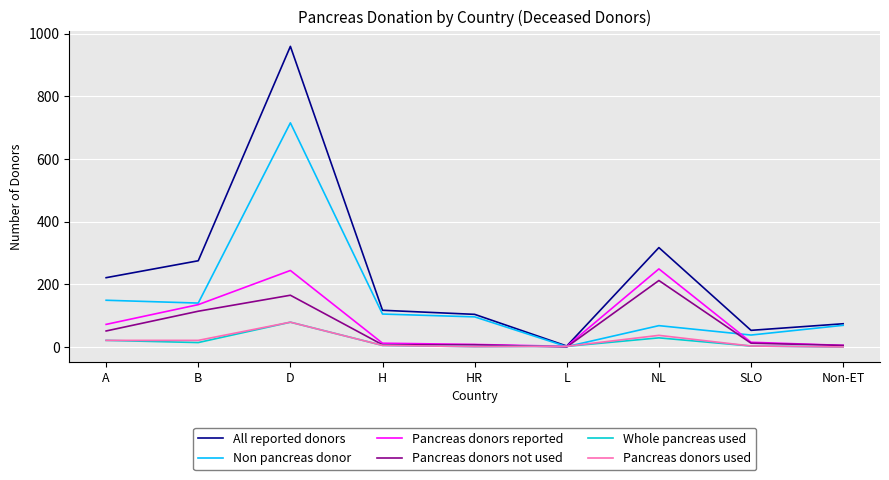

Where does the Pancreas donors reported series first go above 15?

A